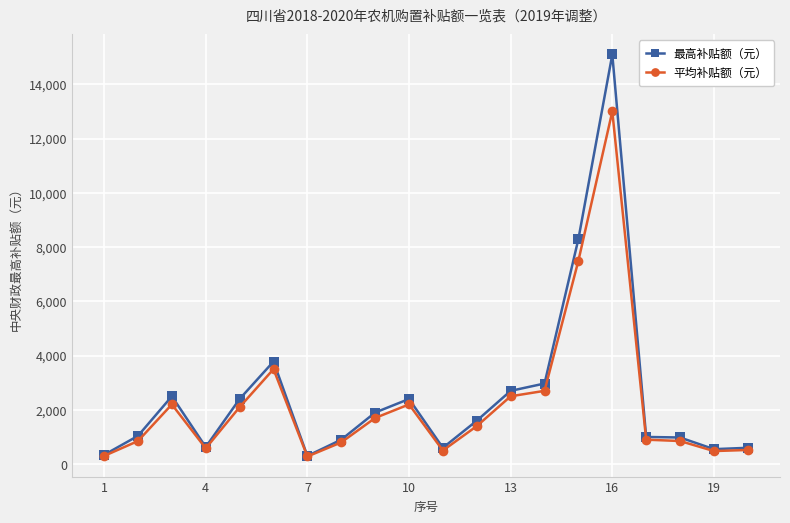

Which series has the largest range (max minus min)?

最高补贴额（元）